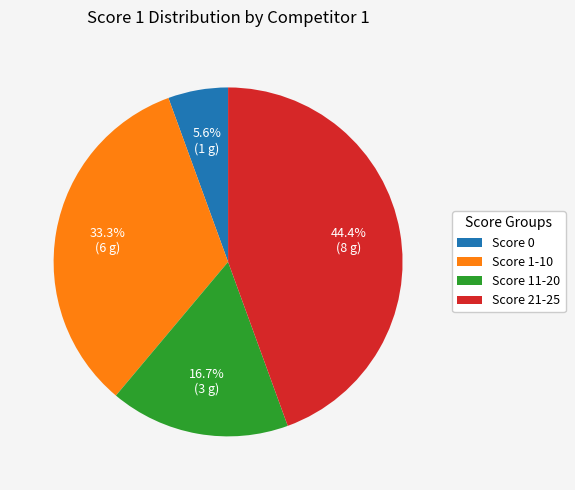

To the nearest percent, what is the average slice percentage?

25%